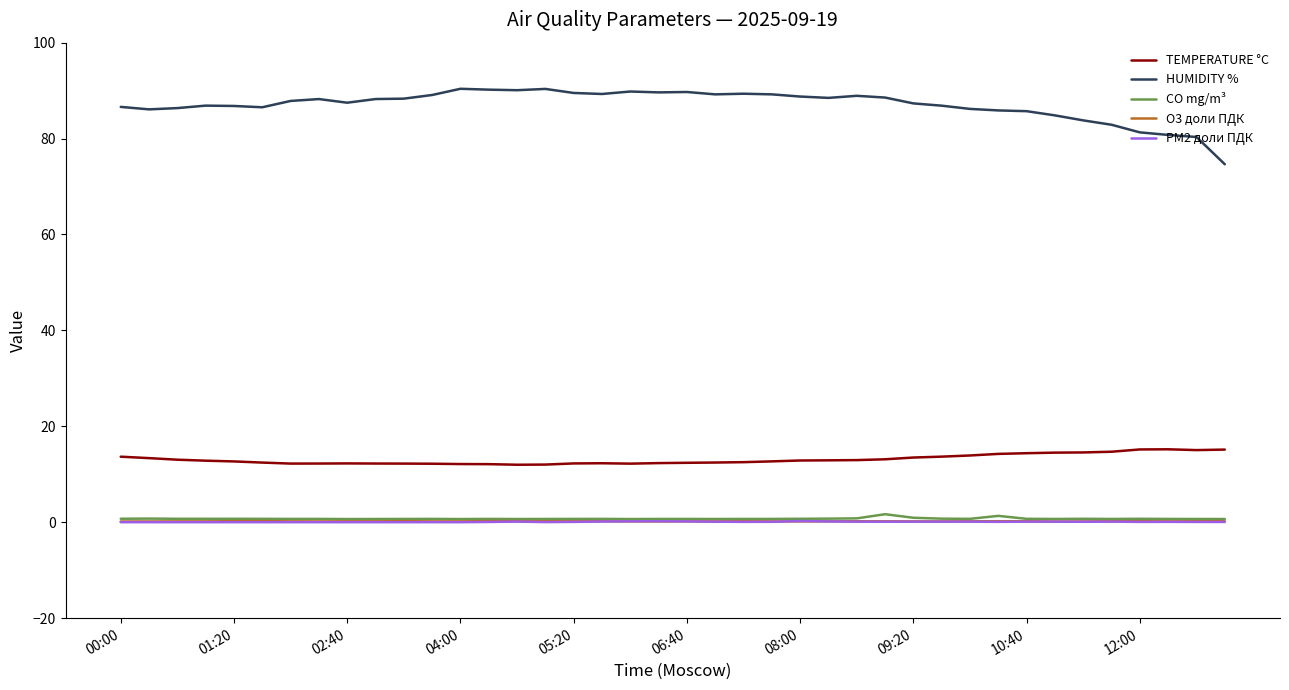

What is the highest value of the TEMPERATURE °C series?

15.2